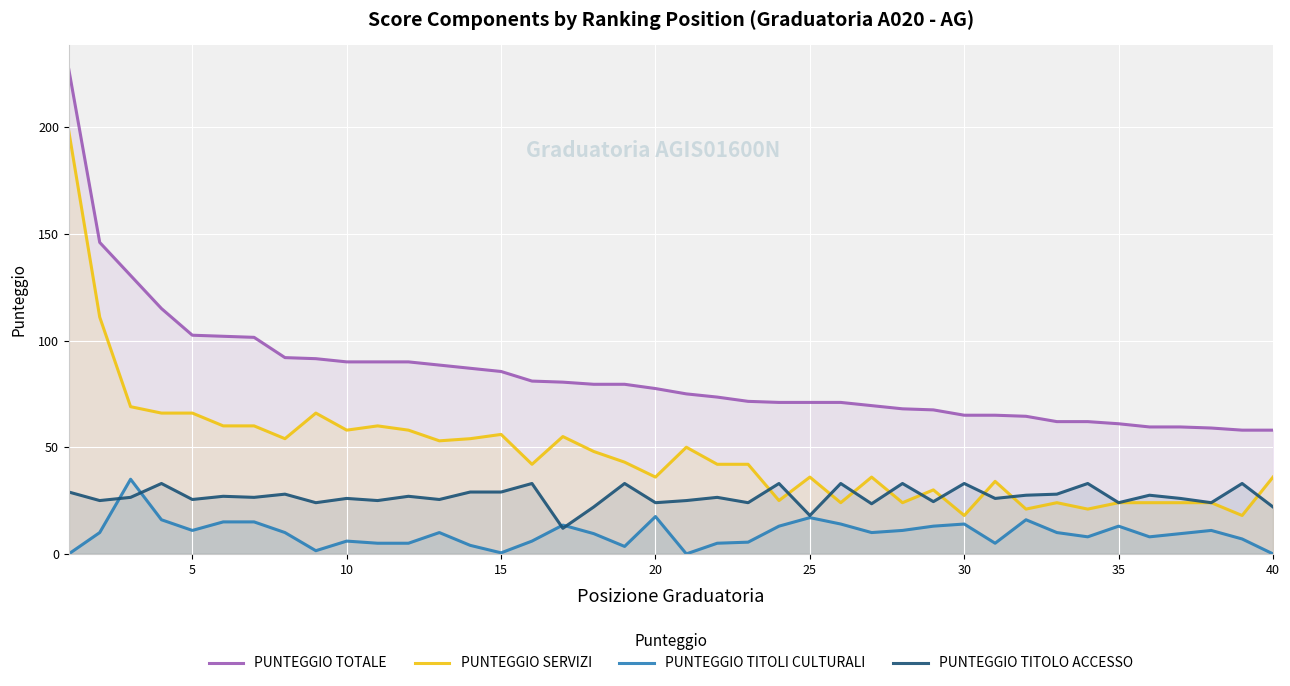

What is the total value across all series at 5?

205.0